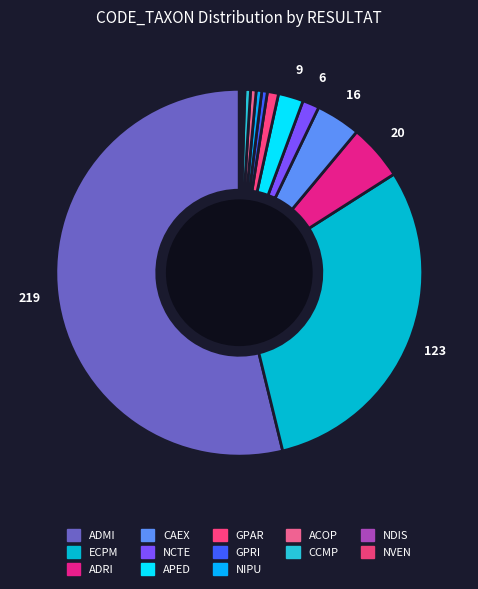

Rank the categories by value from highest to lowest.

ADMI, ECPM, ADRI, CAEX, APED, NCTE, GPAR, GPRI, NIPU, ACOP, CCMP, NDIS, NVEN